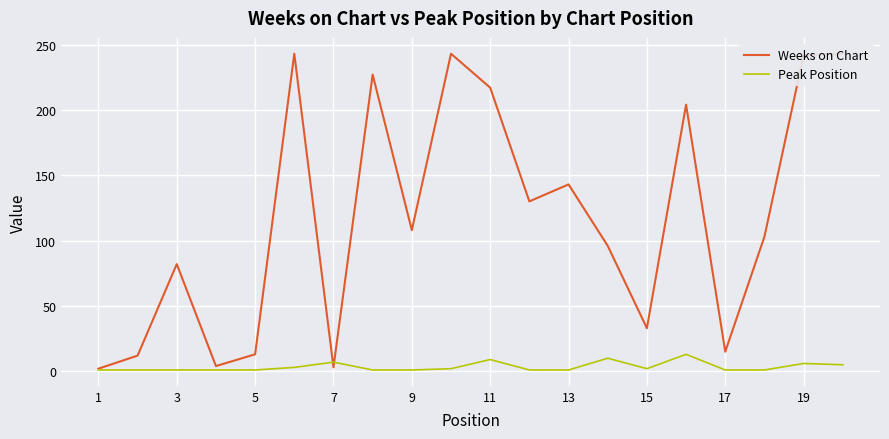

How many series are shown in this chart?

2